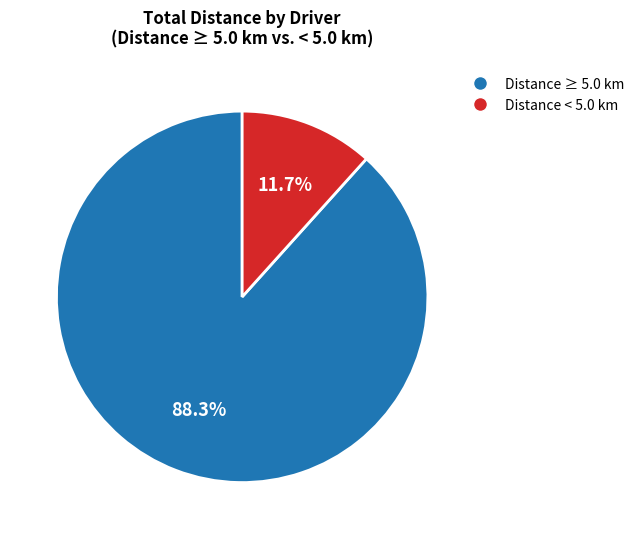

Does any single category account for the majority?

Yes